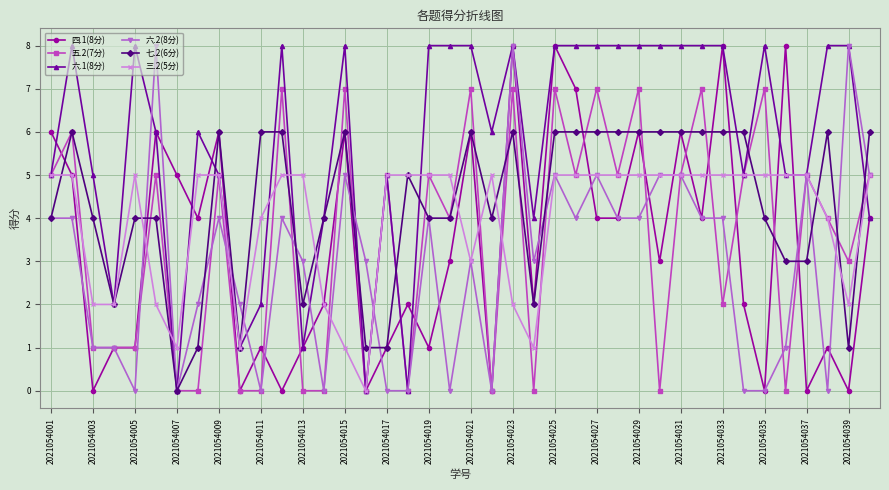

Which series has the largest total across all categories?

六.1(8分)